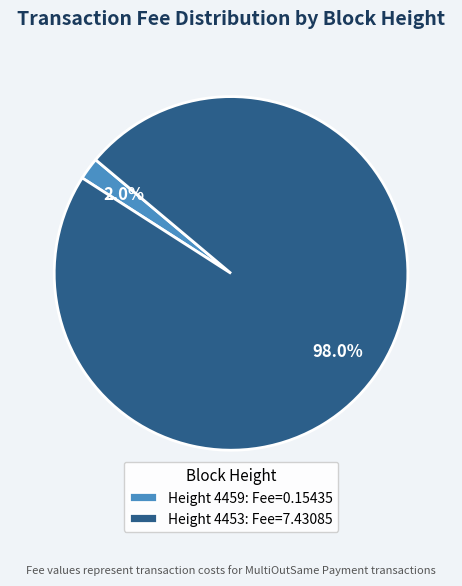

Which category accounts for the majority?

Height 4453: Fee=7.43085